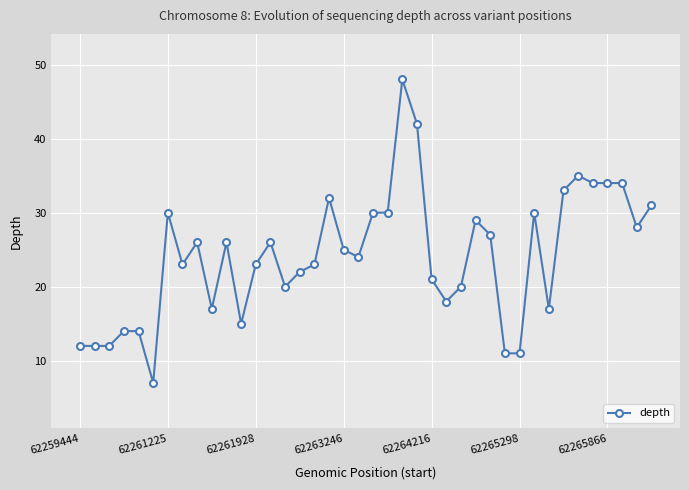

True or false: the data has more than 0 interior local peaks.

True